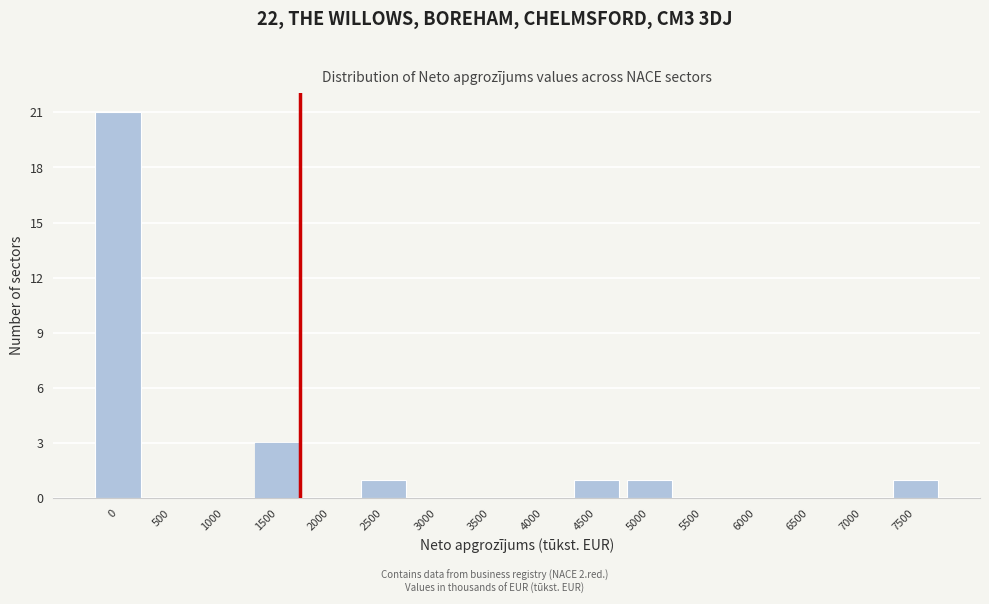

Reading right to left, extract all data points from this chart.

7500=1	7000=0	6500=0	6000=0	5500=0	5000=1	4500=1	4000=0	3500=0	3000=0	2500=1	2000=0	1500=3	1000=0	500=0	0=21